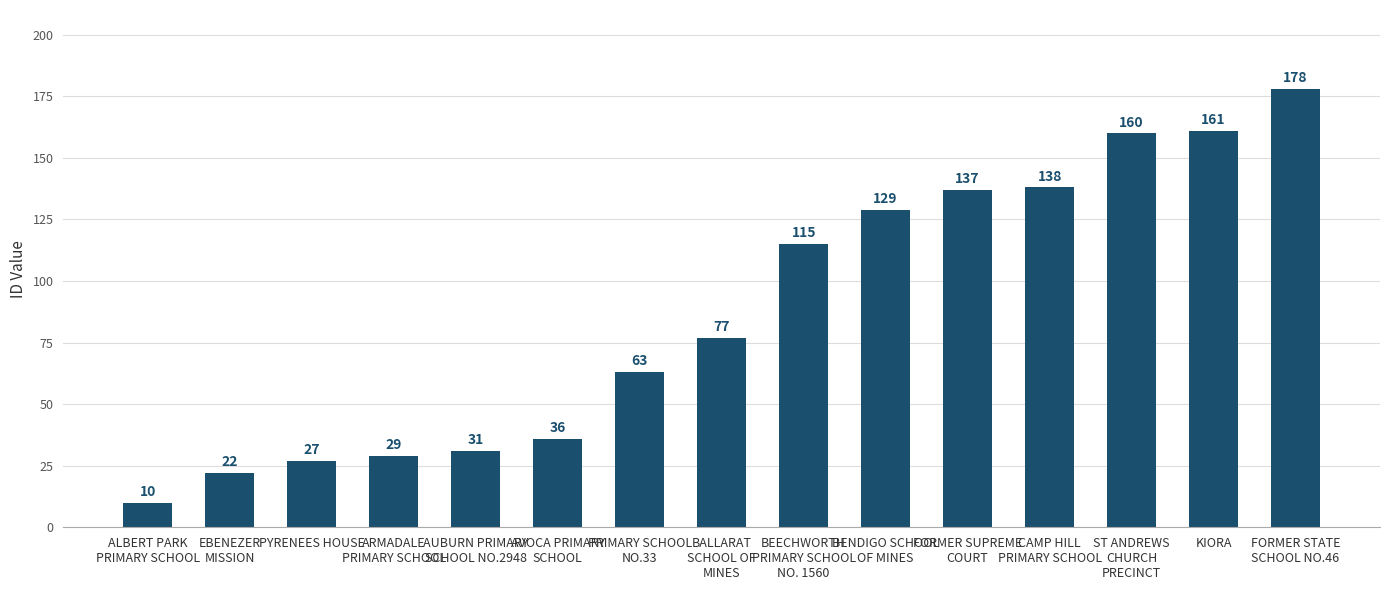

What is the sum of the values at FORMER STATE
SCHOOL NO.46 and CAMP HILL
PRIMARY SCHOOL?

316